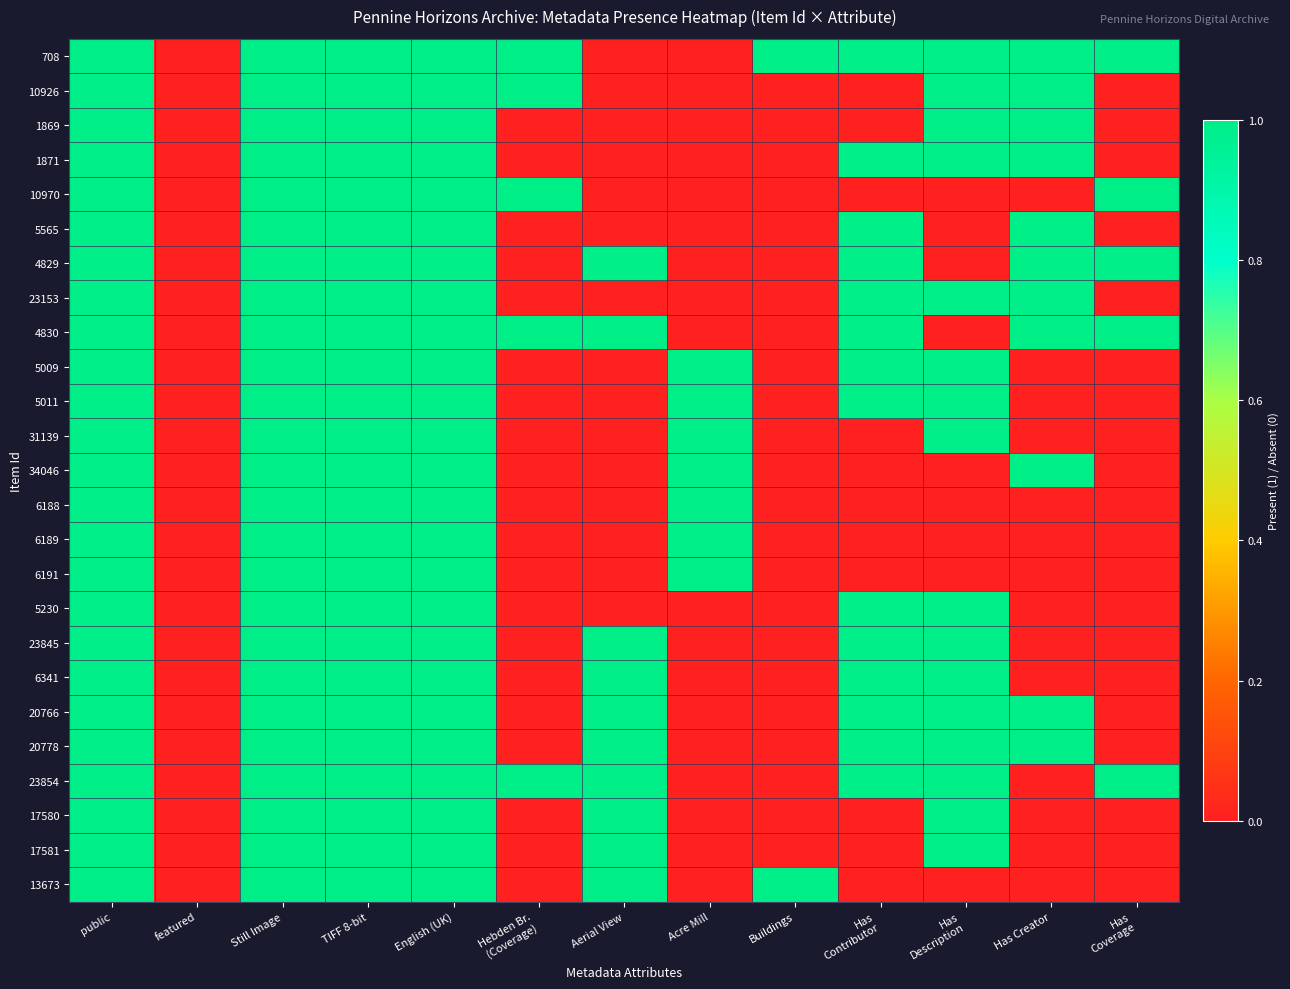

Between TIFF 8-bit and Has Contributor, which series saw the biggest shift?

10926